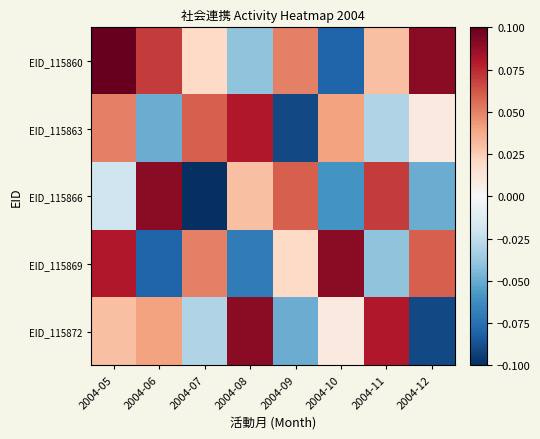

Reading right to left, transcribe all the data shown in this chart.

EID_115860: 2004-12=0.1	2004-11=0.0	2004-10=-0.1	2004-09=0.1	2004-08=-0.0	2004-07=0.0	2004-06=0.1	2004-05=0.1
EID_115863: 2004-12=0.0	2004-11=-0.0	2004-10=0.0	2004-09=-0.1	2004-08=0.1	2004-07=0.1	2004-06=-0.1	2004-05=0.1
EID_115866: 2004-12=-0.1	2004-11=0.1	2004-10=-0.1	2004-09=0.1	2004-08=0.0	2004-07=-0.1	2004-06=0.1	2004-05=-0.0
EID_115869: 2004-12=0.1	2004-11=-0.0	2004-10=0.1	2004-09=0.0	2004-08=-0.1	2004-07=0.1	2004-06=-0.1	2004-05=0.1
EID_115872: 2004-12=-0.1	2004-11=0.1	2004-10=0.0	2004-09=-0.1	2004-08=0.1	2004-07=-0.0	2004-06=0.0	2004-05=0.0